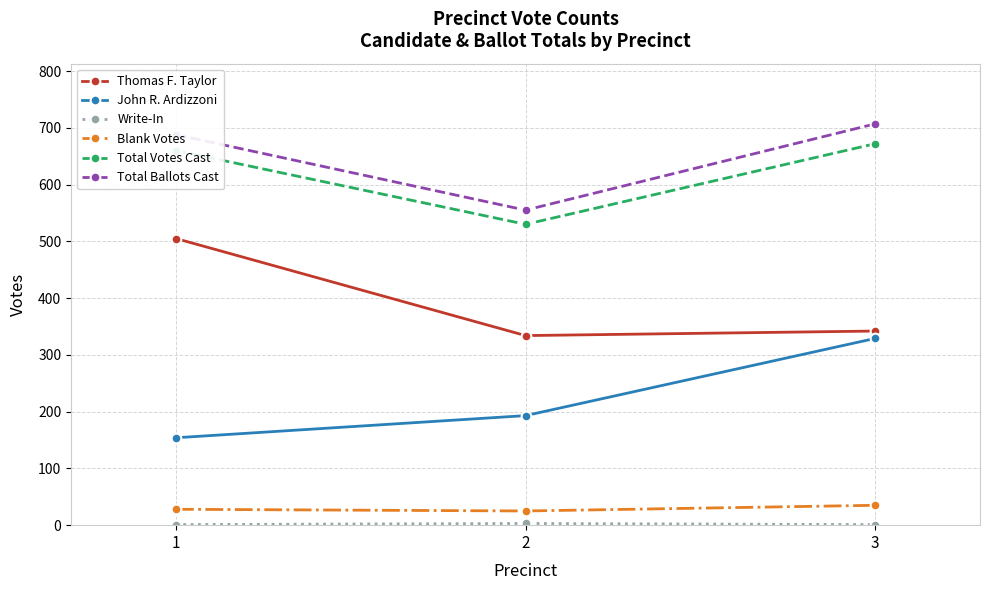

What is the maximum value shown in the chart?

707